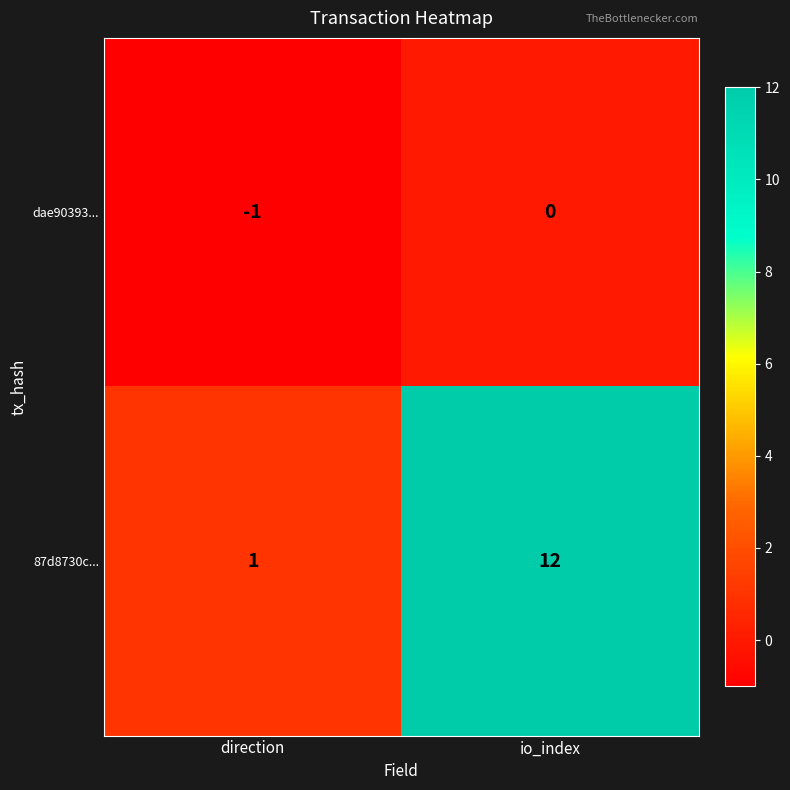

The 87d8730c... series shows 2 at direction. True or false?

False